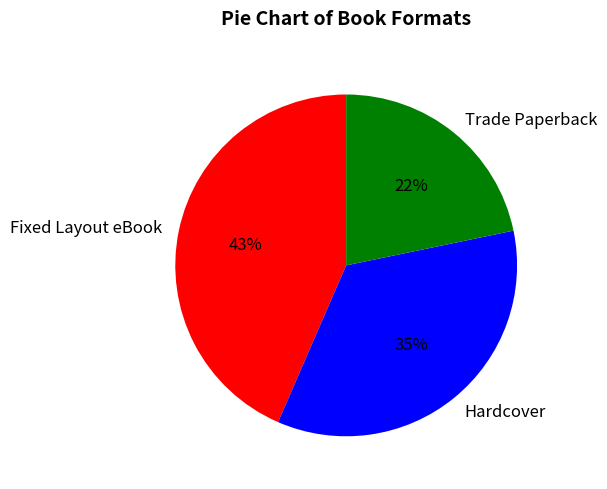

Count the number of slices in the pie.

3